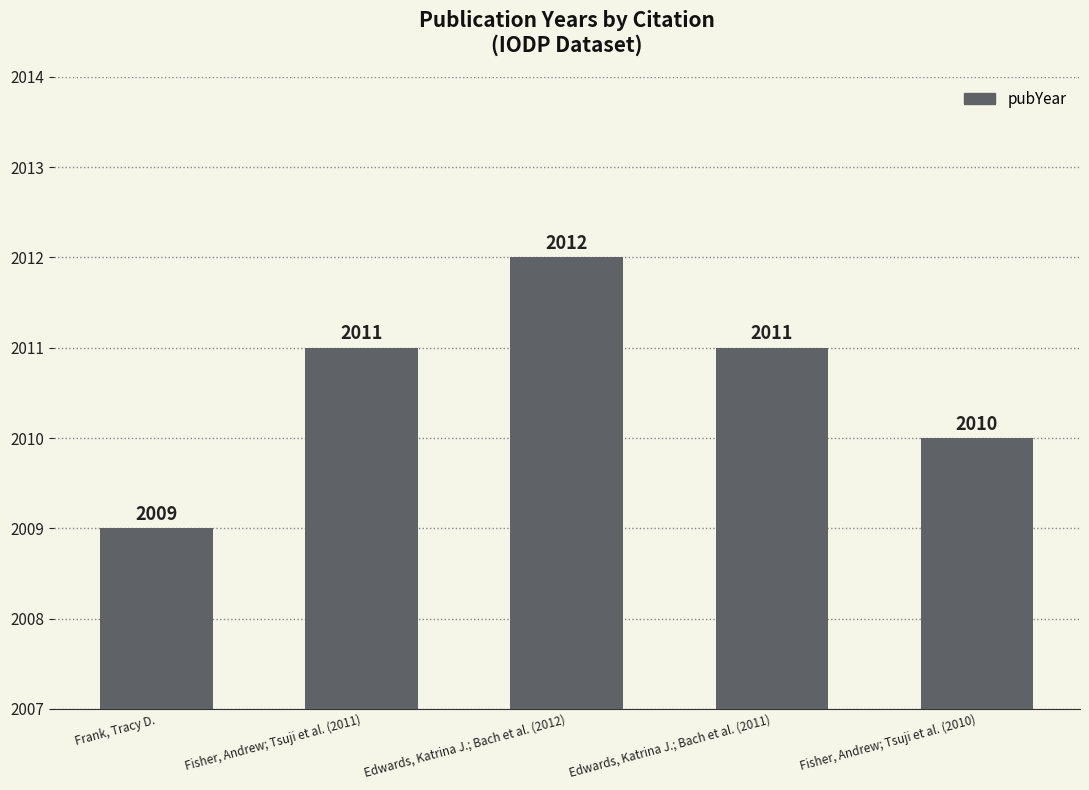

Is it true that the value at Frank, Tracy D. is 720?

False